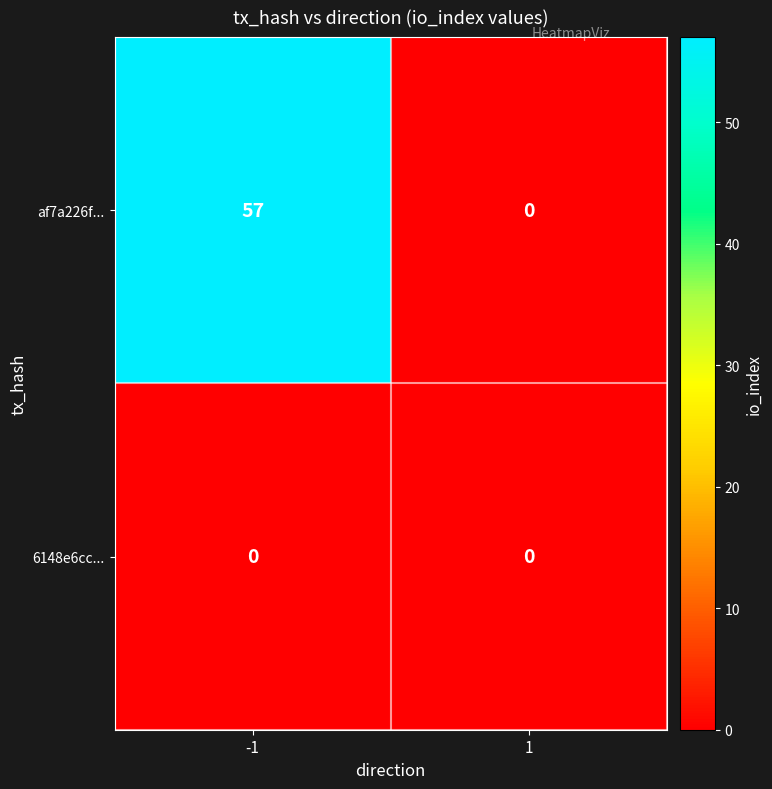

The value of 6148e6cc... at -1 is 0. True or false?

True